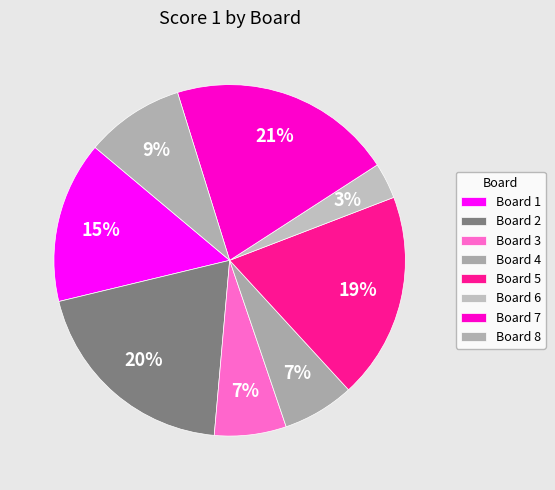

What is the ratio of the value at Board 2 to the value at Board 7?

1.0